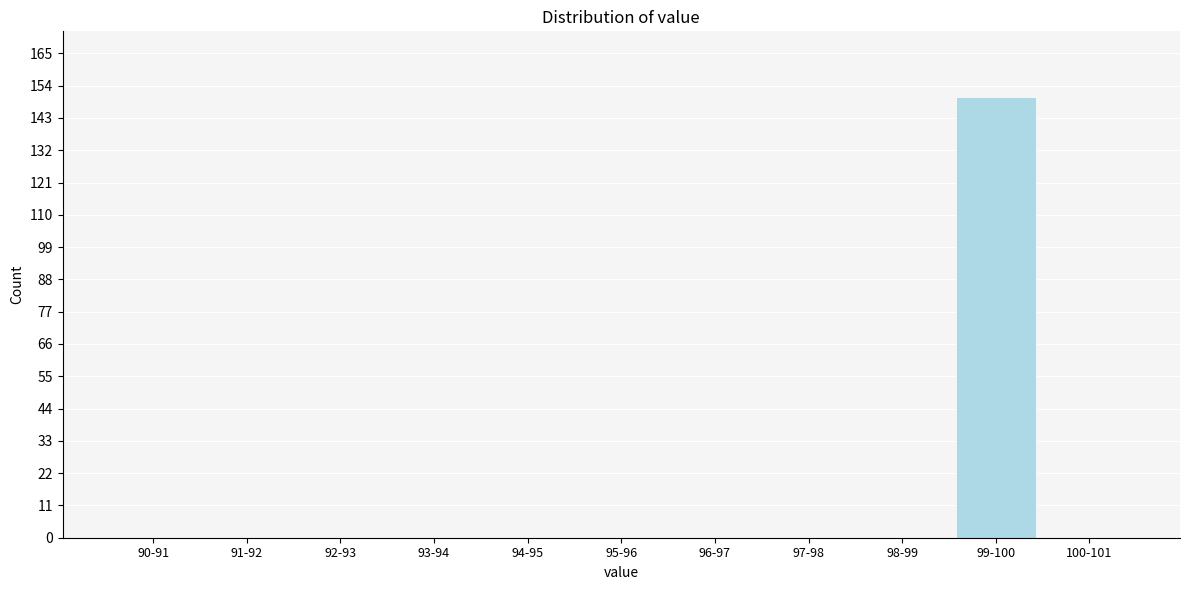

Reading right to left, extract all data points from this chart.

100-101=0	99-100=150	98-99=0	97-98=0	96-97=0	95-96=0	94-95=0	93-94=0	92-93=0	91-92=0	90-91=0